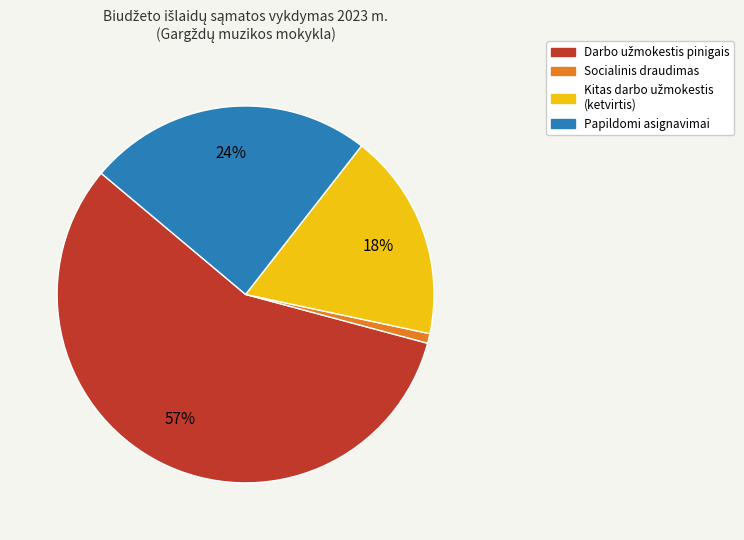

To the nearest percent, what is the difference between the largest and smallest slice percentages?

56%